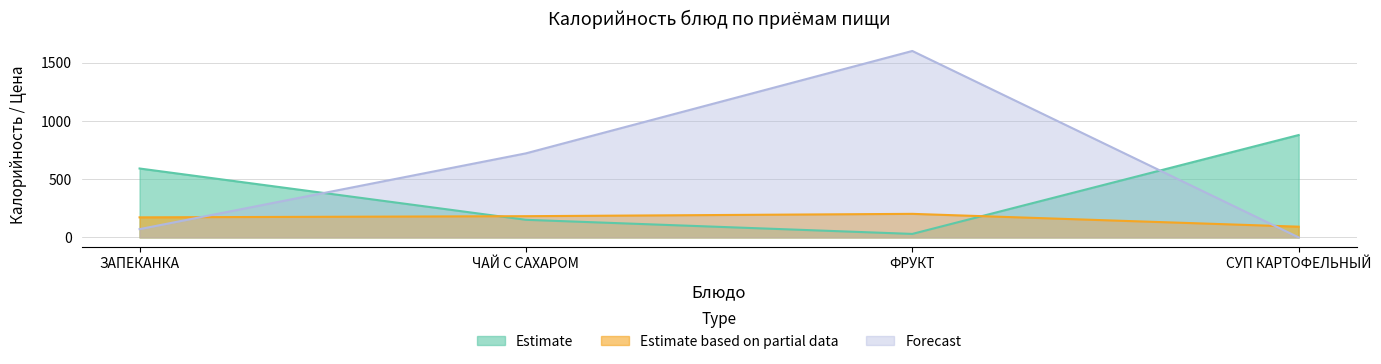

Where is the first local maximum for Forecast?

ФРУКТ